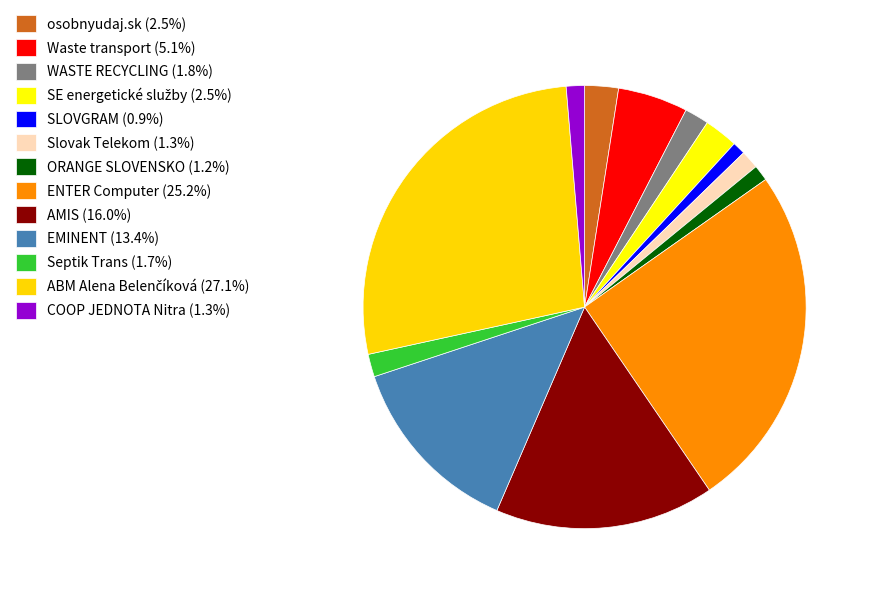

Count the number of slices in the pie.

13